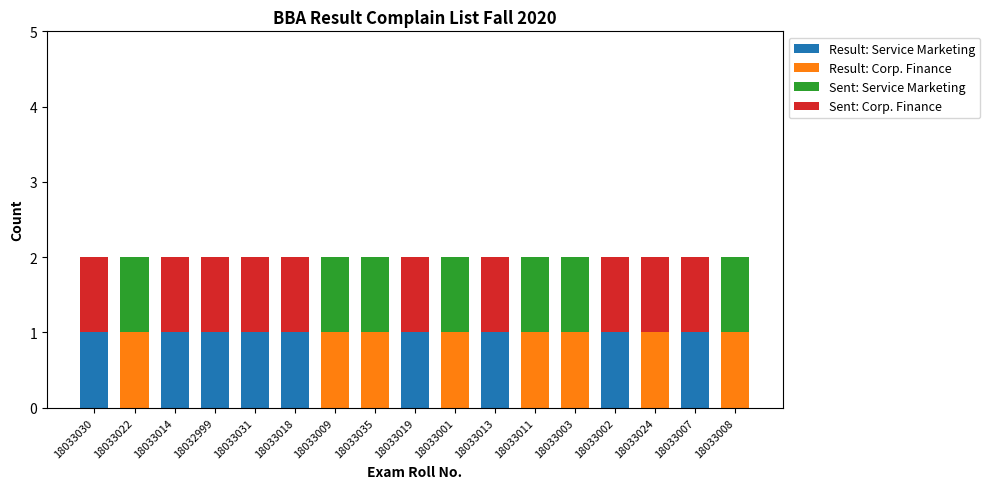

The Result: Service Marketing series shows 1 at 18032999. True or false?

True